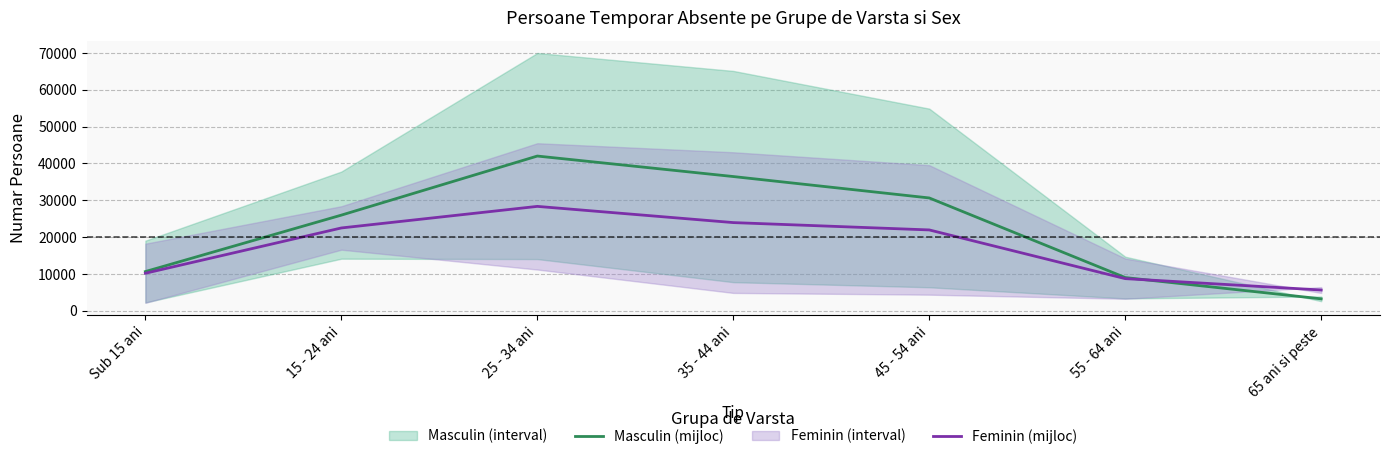

At how many categories does at least one series exceed 5837?

6